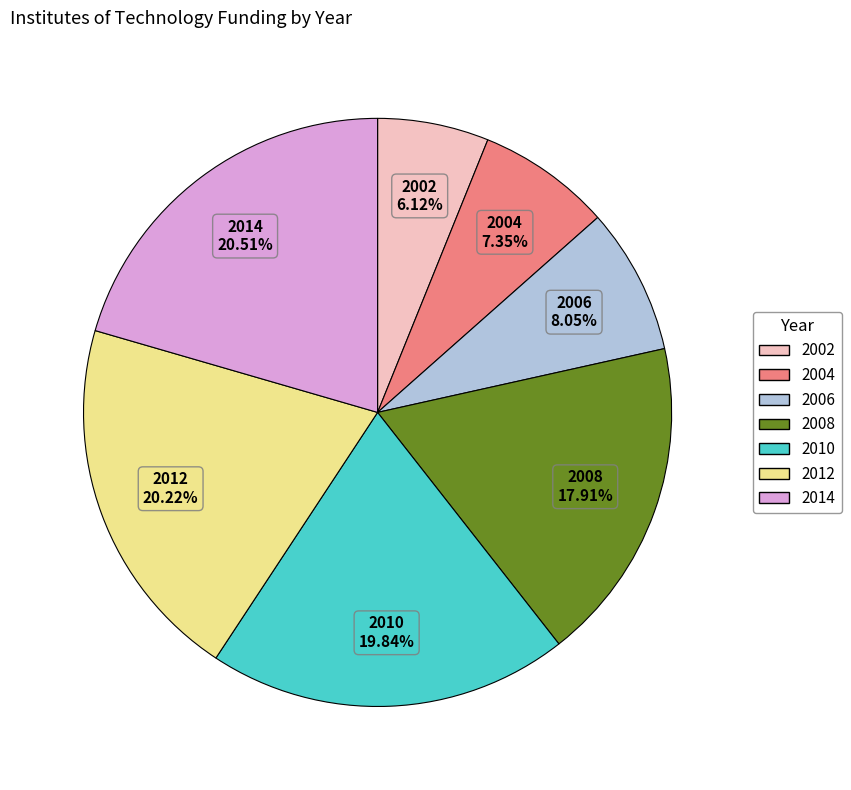

Does any single category account for the majority?

No